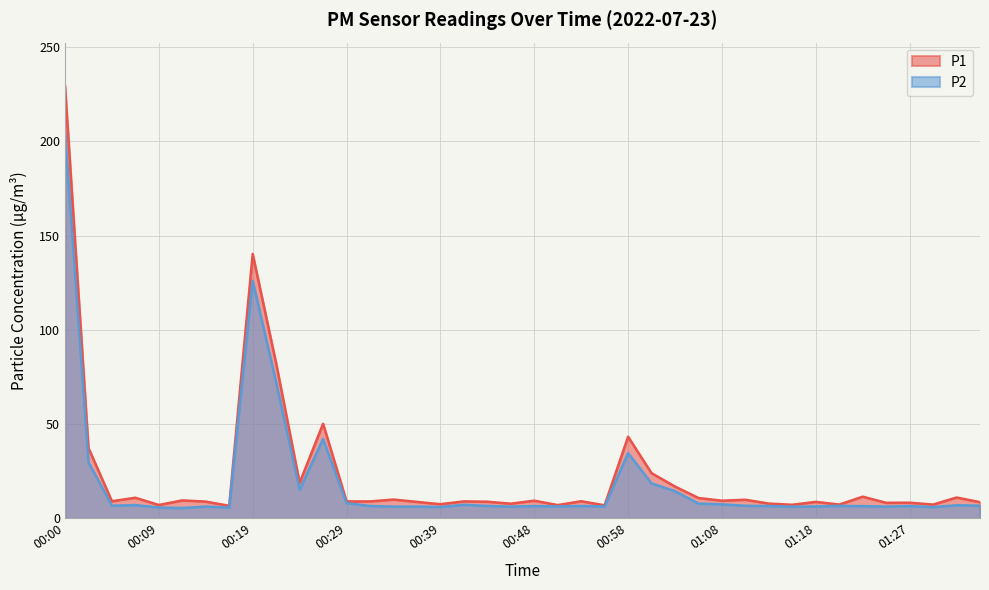

What is the maximum value shown in the chart?

229.4